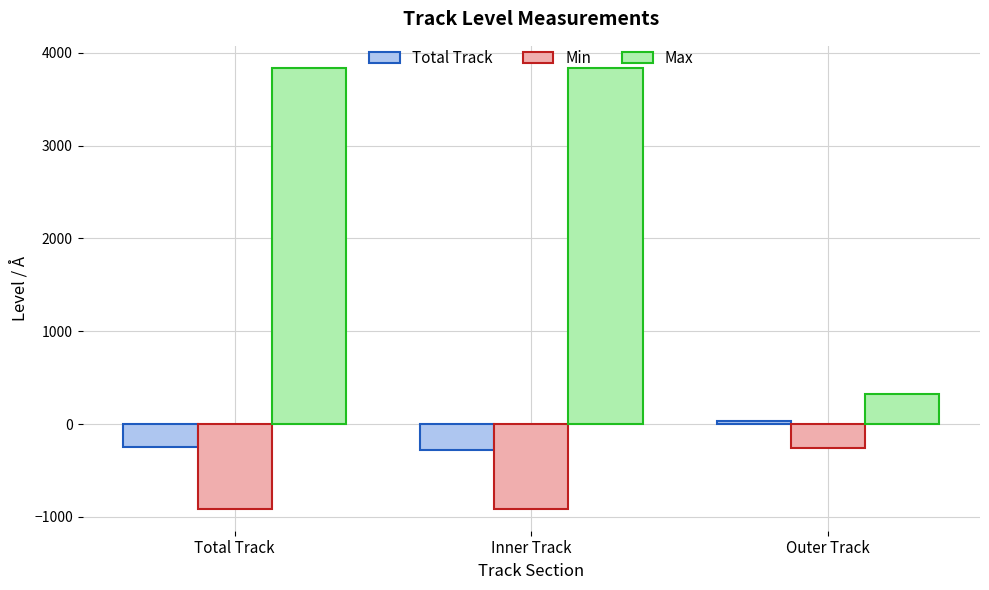

Does the chart contain stacked bars?

No